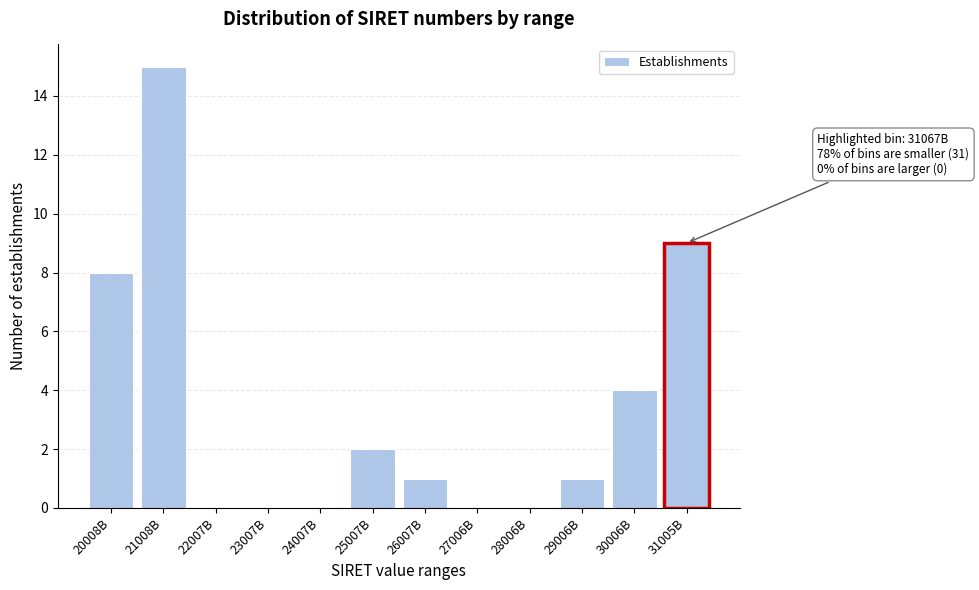

Reading left to right, transcribe all the data shown in this chart.

20008B=8	21008B=15	22007B=0	23007B=0	24007B=0	25007B=2	26007B=1	27006B=0	28006B=0	29006B=1	30006B=4	31005B=9